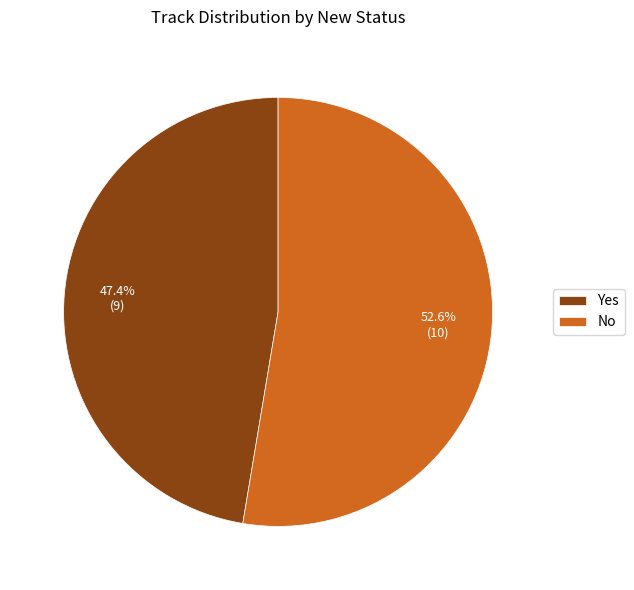

To the nearest percent, what is the combined percentage of Yes and No?

100%